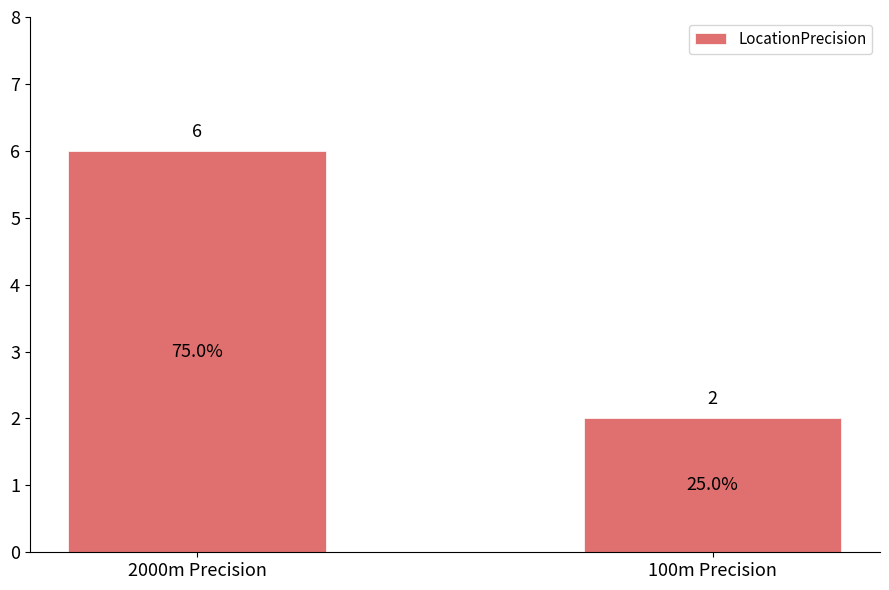

The chart shows a value of 2 at 2000m Precision. True or false?

False